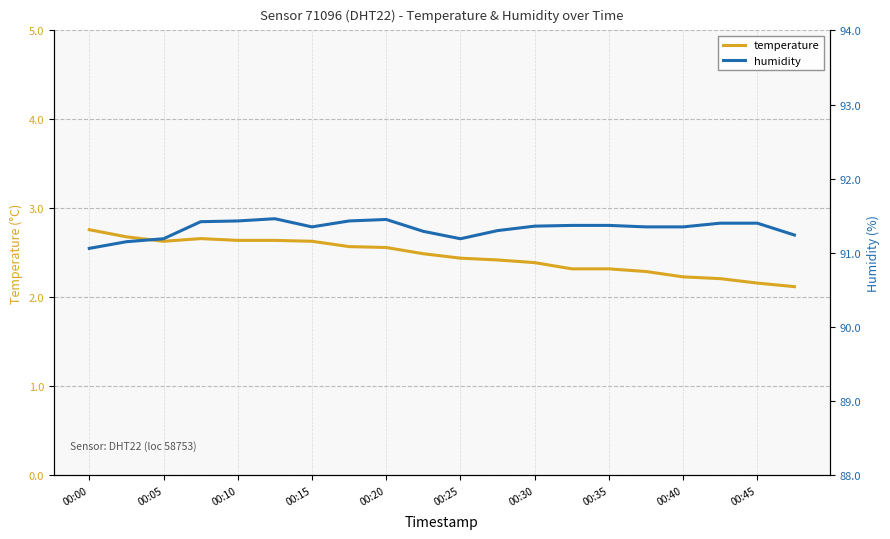

What are all the series names shown in the legend?

temperature, humidity